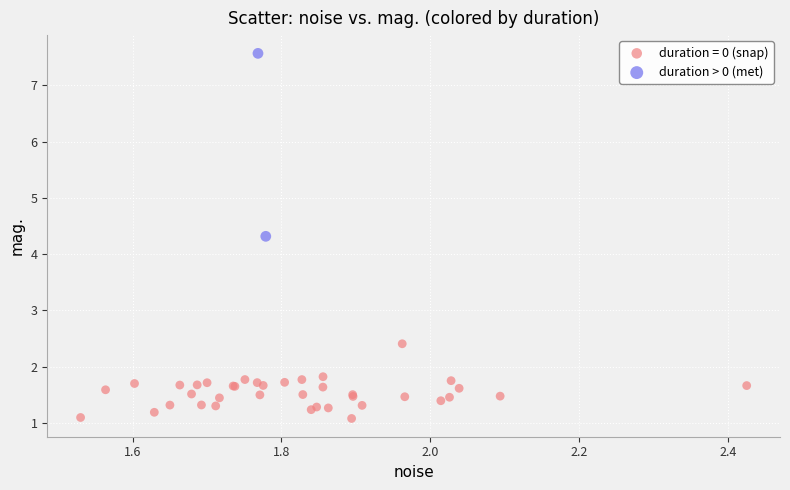

What are all the series names shown in the legend?

duration = 0 (snap), duration > 0 (met)